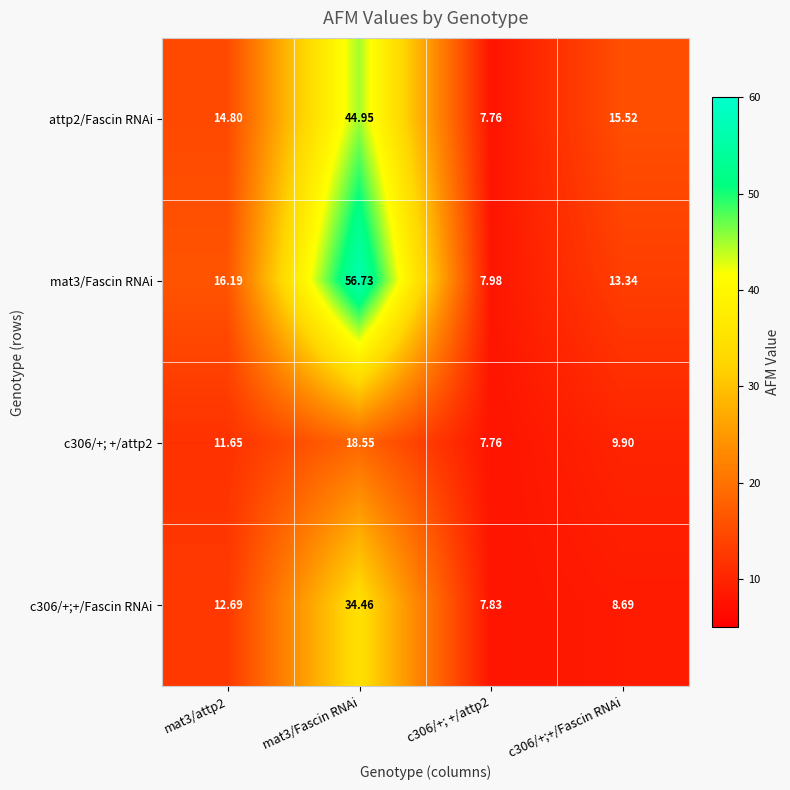

What is the total value across all series at c306/+; +/attp2?

31.3